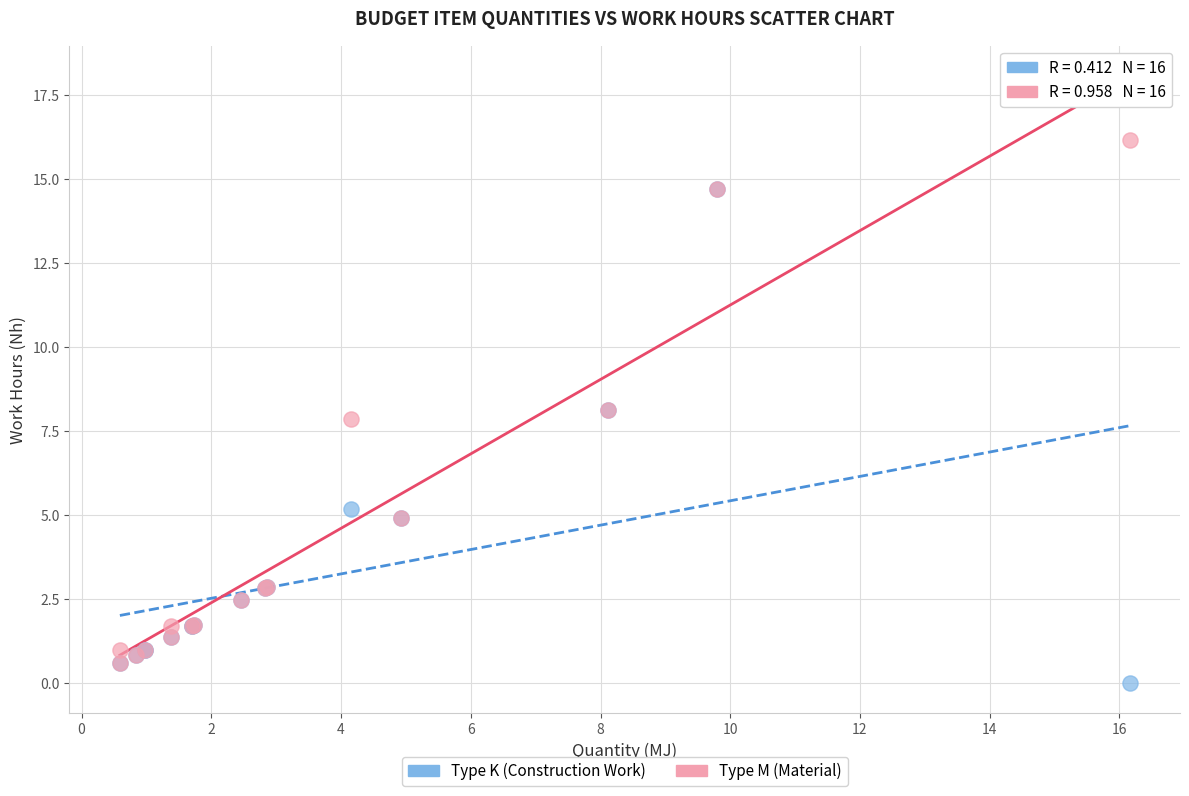

Which series has the largest Y range (max minus min)?

Type M (Material)